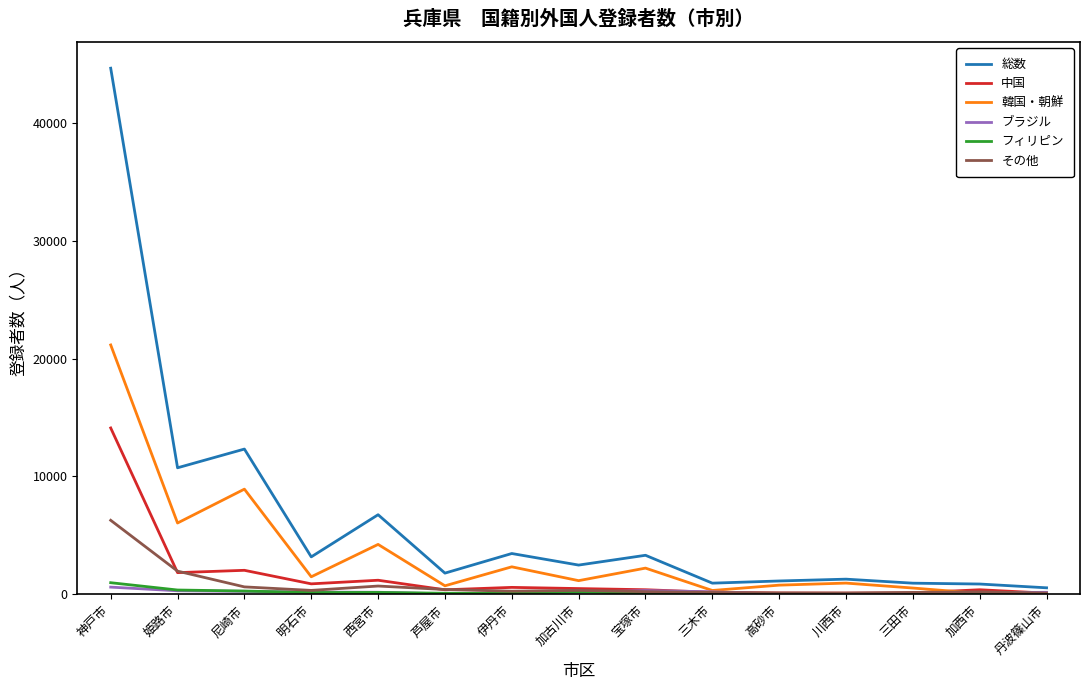

At which category is the sum across all series the highest?

神戸市